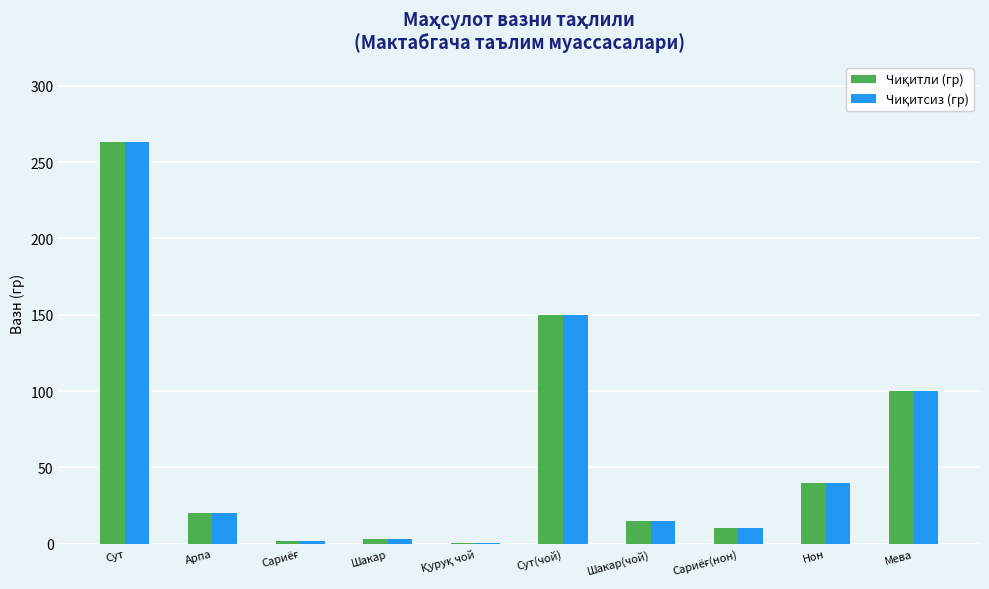

At which category does the chart reach its peak across all series?

Сут